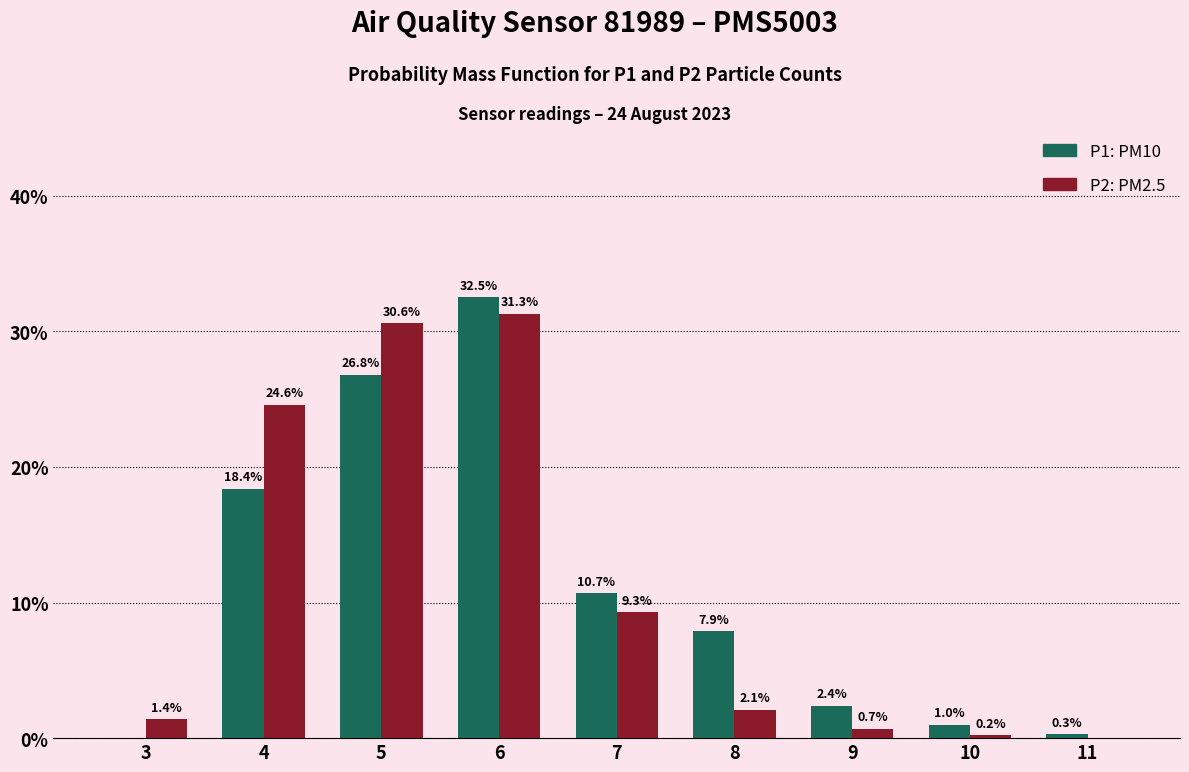

Reading left to right, list all the values displayed in this chart.

P1: 0.0	18.4	26.8	32.5	10.7	7.9	2.4	1.0	0.3
P2: 1.4	24.6	30.6	31.3	9.3	2.1	0.7	0.2	0.0